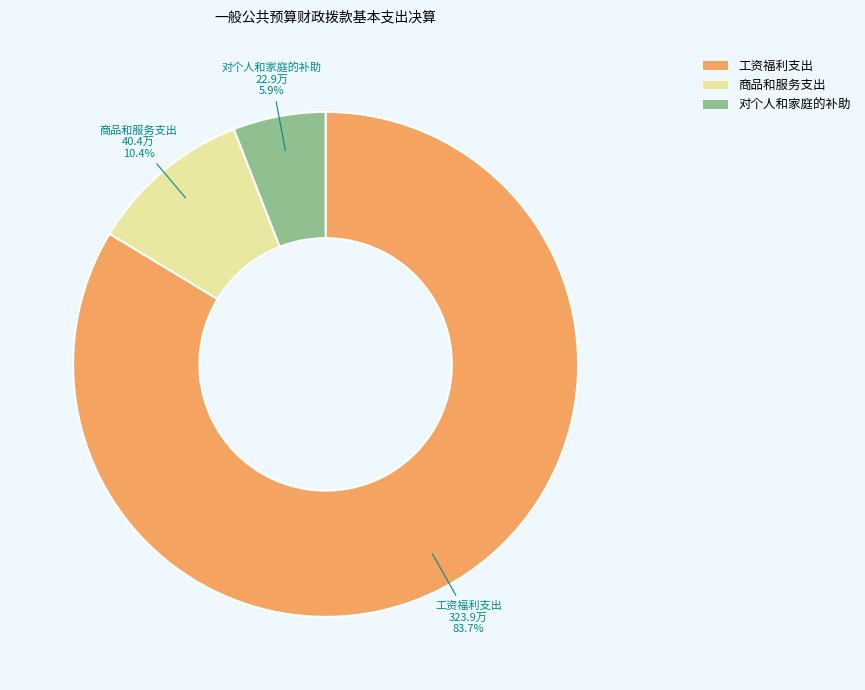

How many slices are in this pie chart?

3